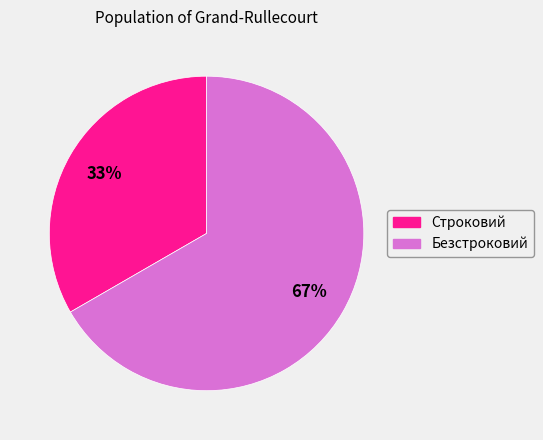

To the nearest percent, what portion does Строковий represent?

33%